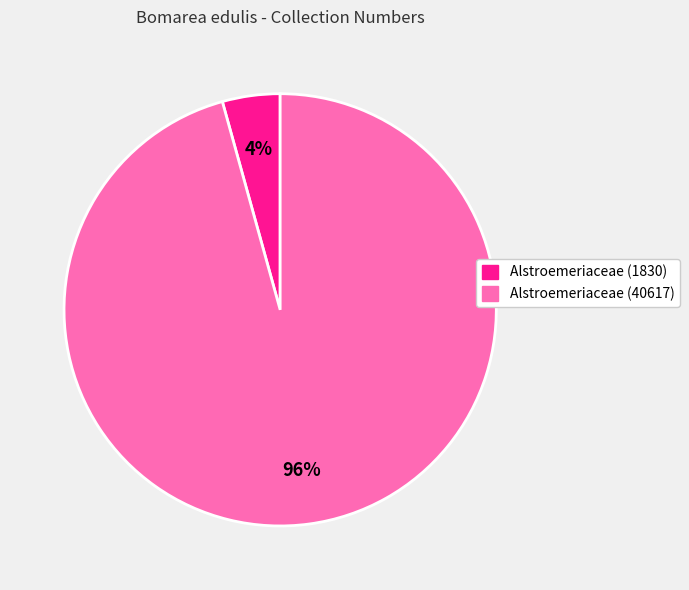

How many segments does this pie chart have?

2